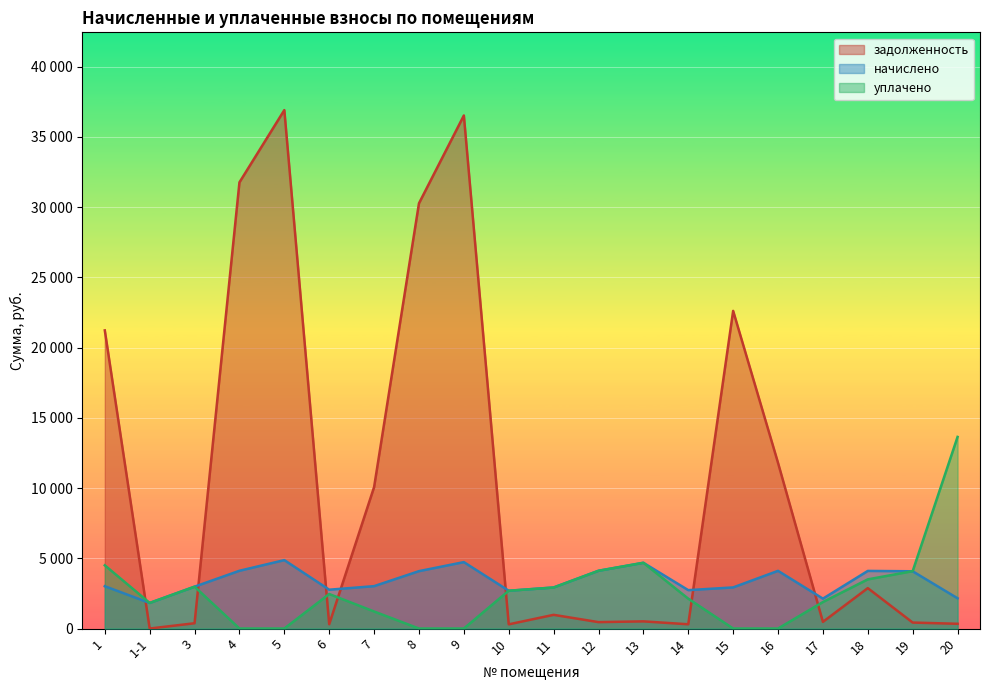

Which series ends up on top after the final intersection of уплачено and начислено?

уплачено